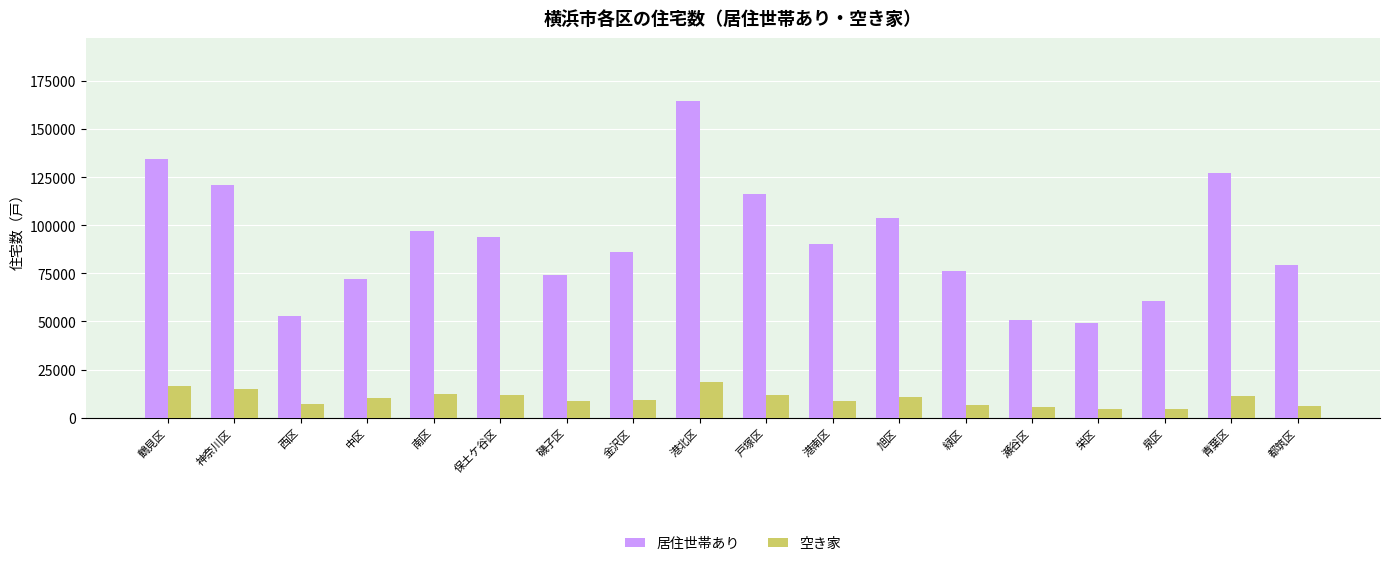

The 居住世帯あり series shows 81419 at 鶴見区. True or false?

False